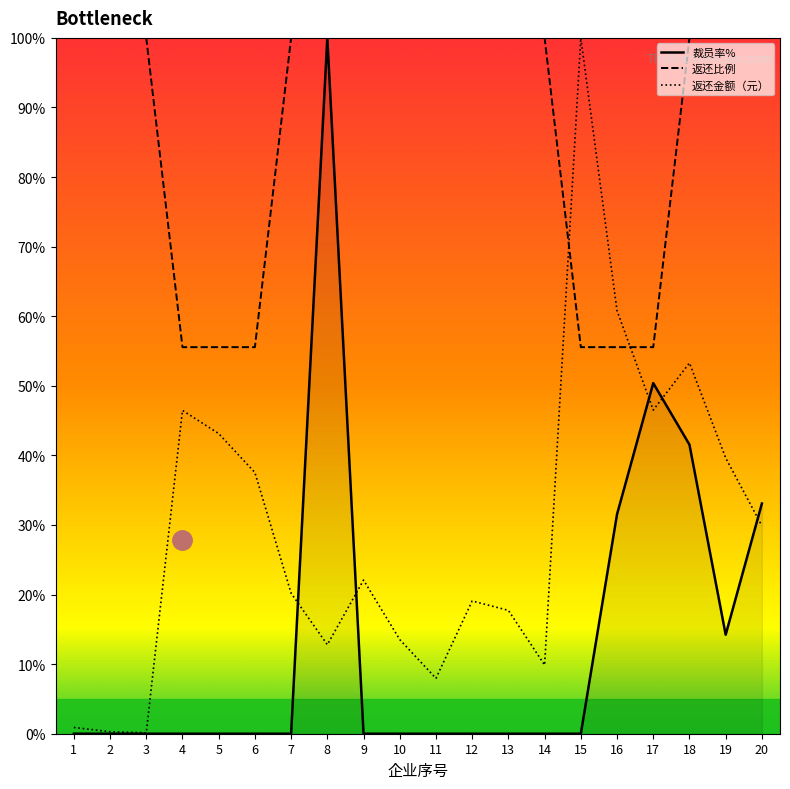

At 1, list the series in order from largest to smallest.

返还比例, 返还金额（元）, 裁员率%